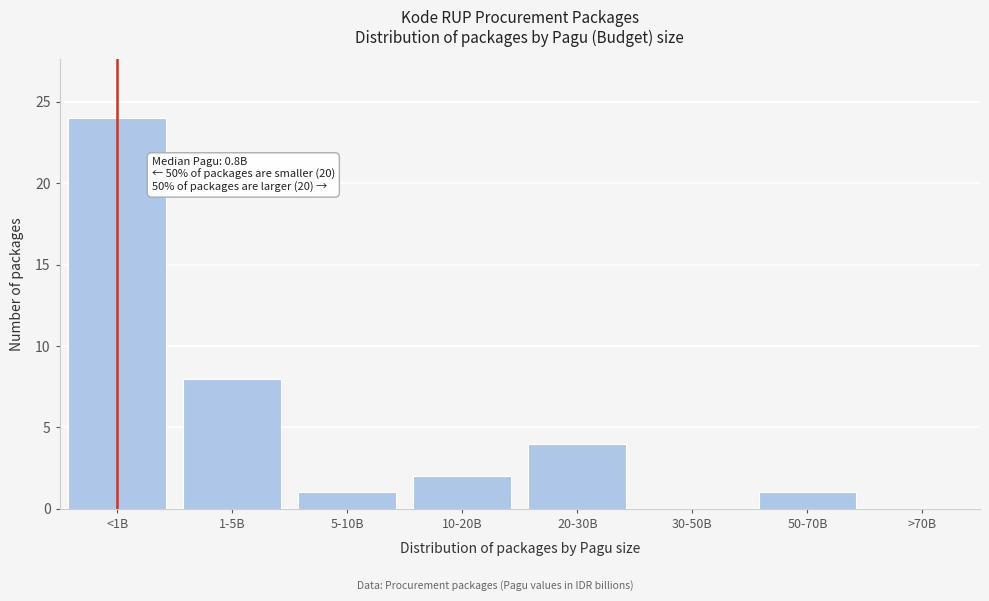

Reading left to right, extract all data points from this chart.

<1B=24	1-5B=8	5-10B=1	10-20B=2	20-30B=4	30-50B=0	50-70B=1	>70B=0